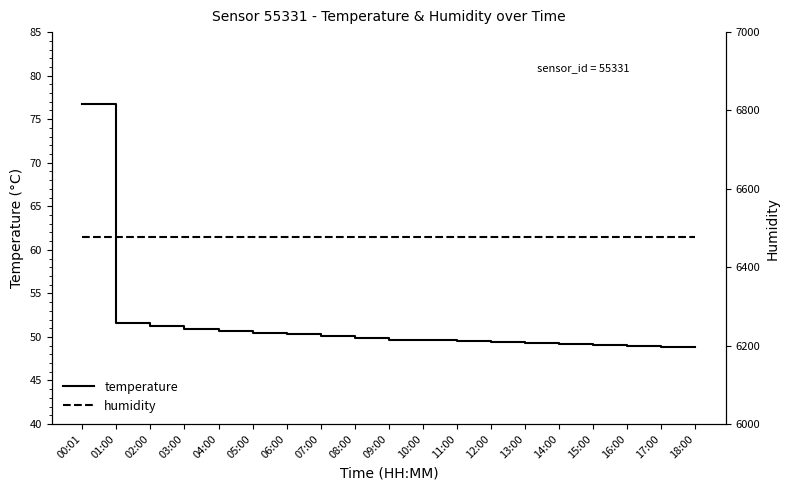

What is the difference between the maximum and minimum values in the temperature series?

28.0